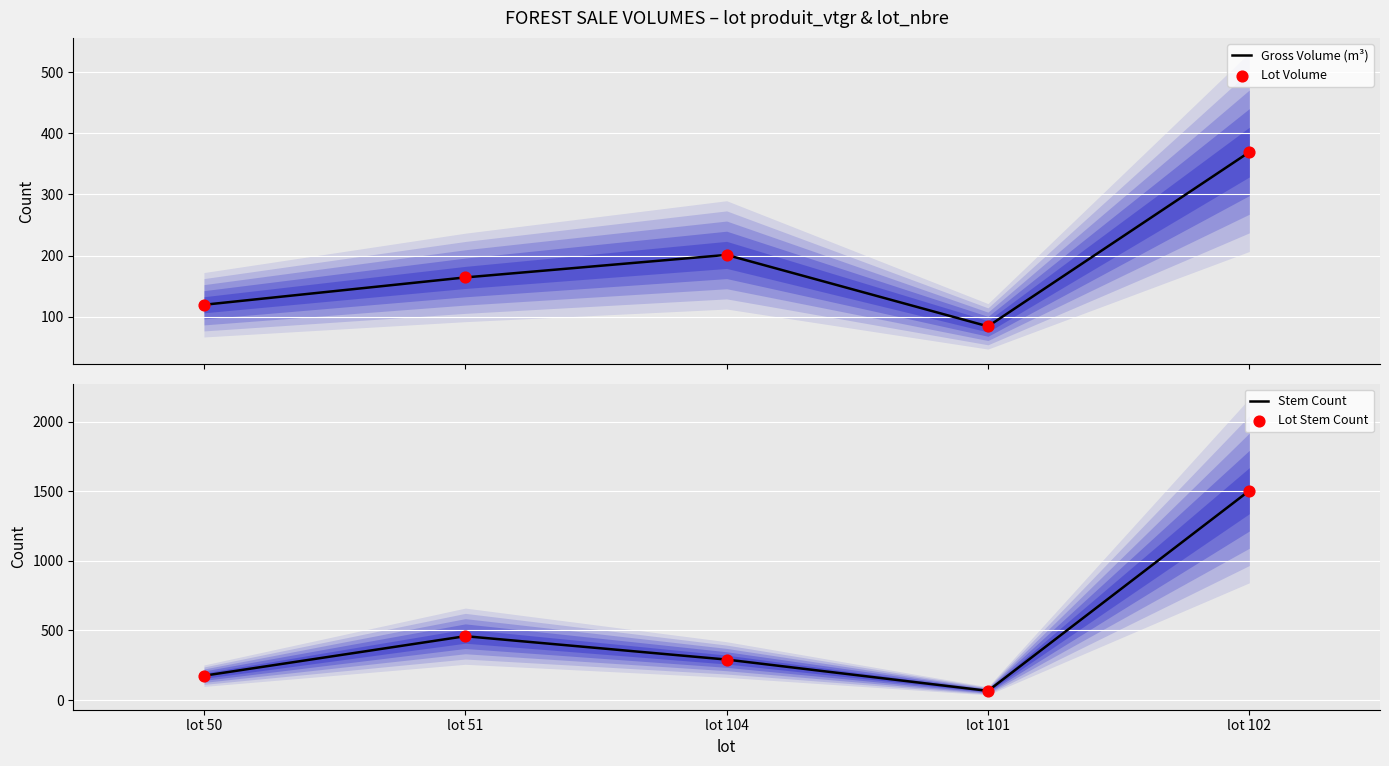

Which series has the largest total across all categories?

Stem Count